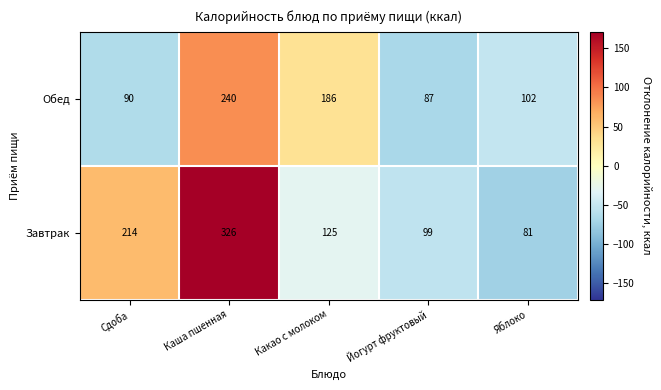

Rank the series by their average value, from lowest to highest.

Обед, Завтрак